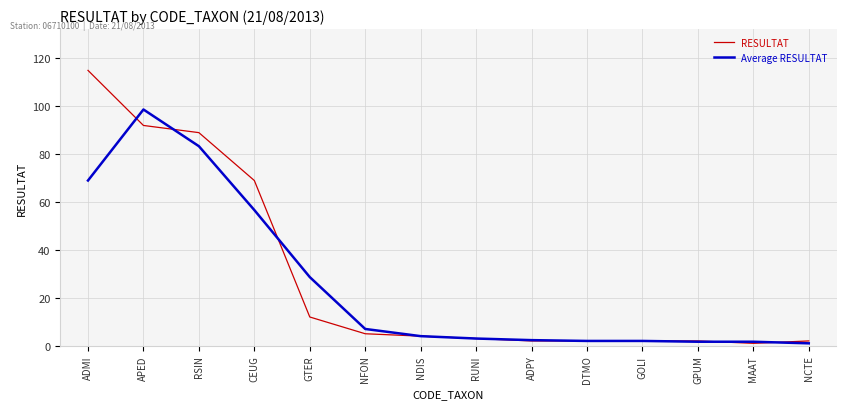

List the series in order of their peak value, highest first.

RESULTAT, Average RESULTAT